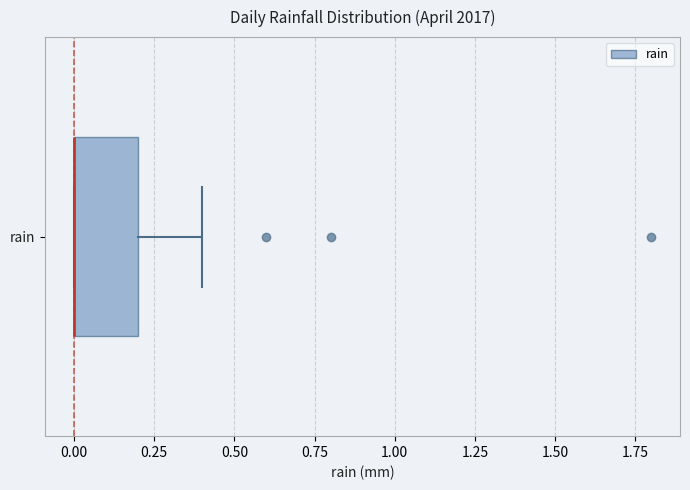

Transcribe this box plot: give where the median line is, the range the box spans, and where the two whiskers end, as read against the x-axis. The values are not printed on the chart, so give them approximately, as read against the axis.

median 0.0 (drawn on the box's left edge), box 0.0 to 0.2, whiskers 0.0 to 0.4